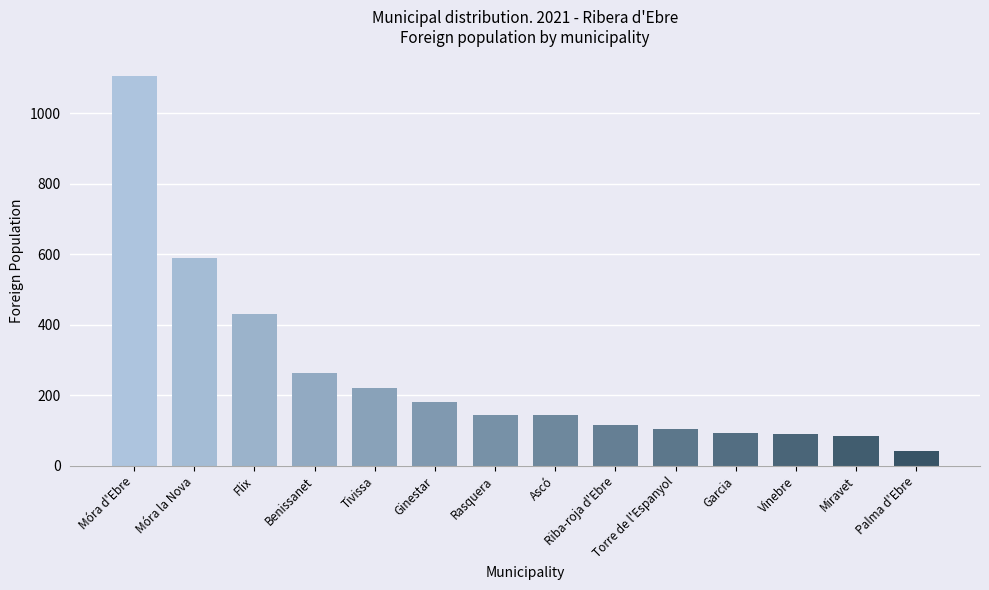

What is the difference between the maximum and minimum values?

1065